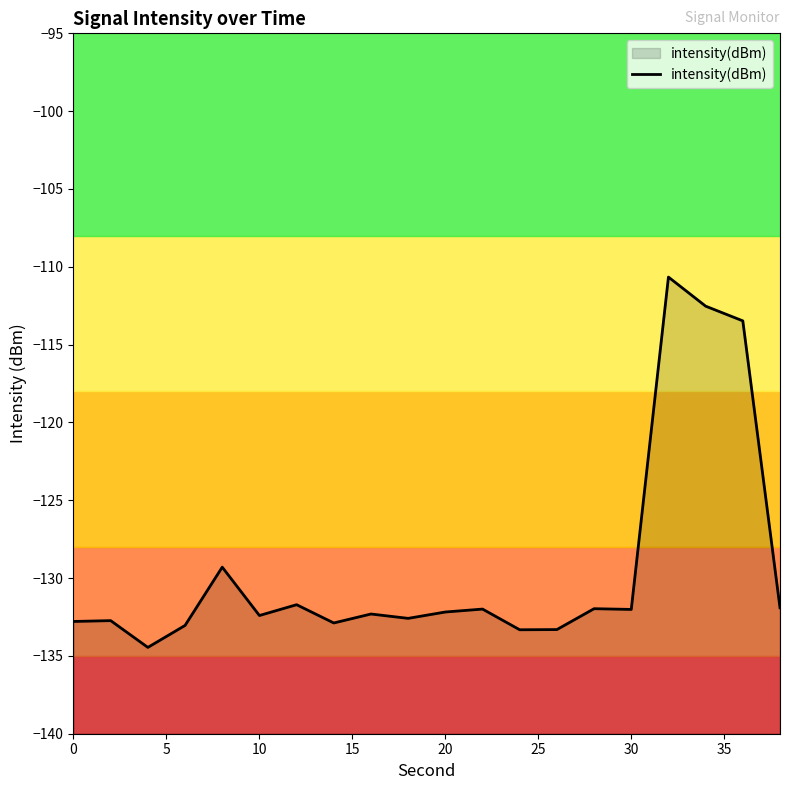

Reading left to right, what are all the values shown in this chart?

-132.8	-132.7	-134.5	-133.0	-129.3	-132.4	-131.7	-132.9	-132.3	-132.6	-132.2	-132.0	-133.3	-133.3	-132.0	-132.0	-110.7	-112.5	-113.5	-131.9